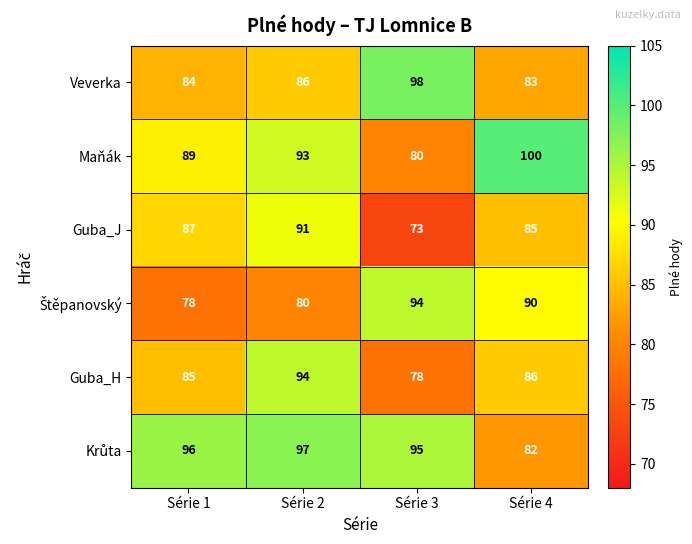

What is the sum of all Maňák values?

362